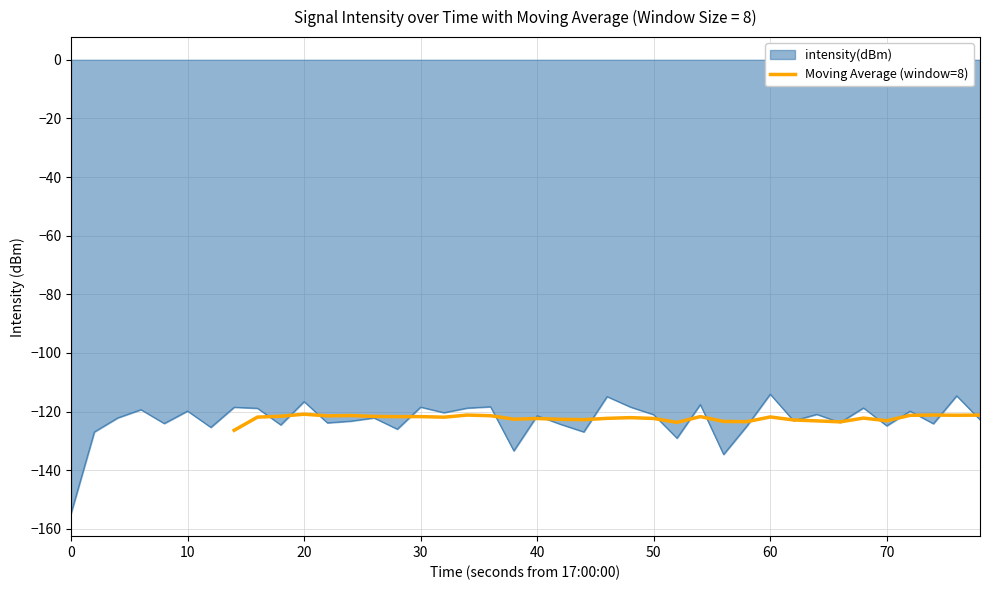

What is the lowest value of the Moving Average (window=8) series?

-126.4